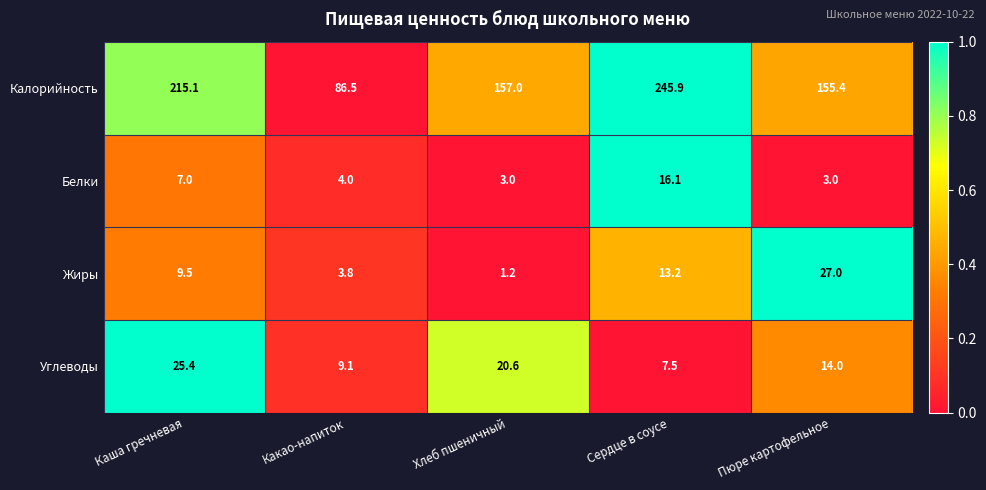

At which category is the sum across all series the highest?

Сердце в соусе